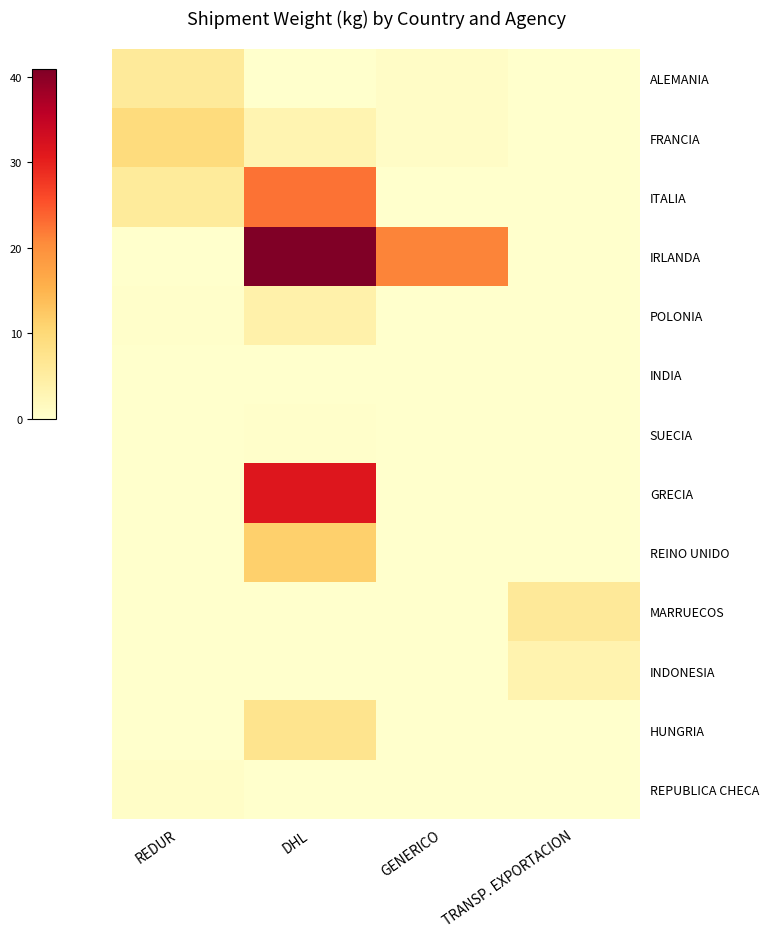

Reading right to left, what are all the values shown in this chart?

ALEMANIA: TRANSP. EXPORTACION=0.0	GENERICO=0.7	DHL=0.0	REDUR=5.8
FRANCIA: TRANSP. EXPORTACION=0.0	GENERICO=0.7	DHL=3.1	REDUR=9.3
ITALIA: TRANSP. EXPORTACION=0.0	GENERICO=0.0	DHL=22.7	REDUR=5.7
IRLANDA: TRANSP. EXPORTACION=0.0	GENERICO=21.2	DHL=40.9	REDUR=0.0
POLONIA: TRANSP. EXPORTACION=0.0	GENERICO=0.0	DHL=4.0	REDUR=0.3
INDIA: TRANSP. EXPORTACION=0.0	GENERICO=0.0	DHL=0.0	REDUR=0.0
SUECIA: TRANSP. EXPORTACION=0.0	GENERICO=0.0	DHL=0.3	REDUR=0.0
GRECIA: TRANSP. EXPORTACION=0.0	GENERICO=0.0	DHL=31.4	REDUR=0.0
REINO UNIDO: TRANSP. EXPORTACION=0.0	GENERICO=0.0	DHL=11.4	REDUR=0.0
MARRUECOS: TRANSP. EXPORTACION=5.9	GENERICO=0.0	DHL=0.0	REDUR=0.0
INDONESIA: TRANSP. EXPORTACION=3.5	GENERICO=0.0	DHL=0.0	REDUR=0.0
HUNGRIA: TRANSP. EXPORTACION=0.0	GENERICO=0.0	DHL=7.3	REDUR=0.0
REPUBLICA CHECA: TRANSP. EXPORTACION=0.0	GENERICO=0.0	DHL=0.0	REDUR=0.5